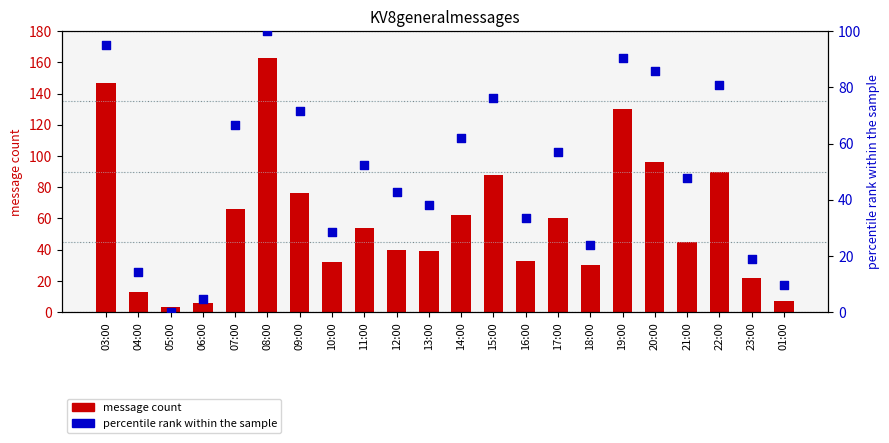

Which series contains the lowest Y value?

percentile rank within the sample